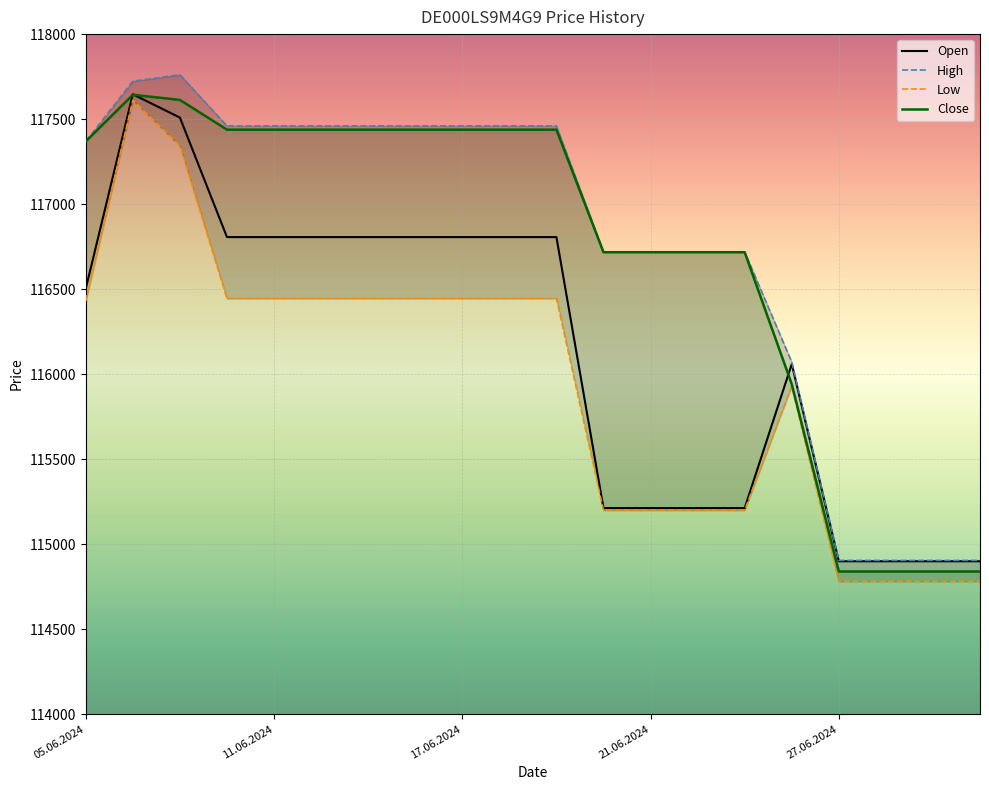

How many categories are shown in the chart?

20